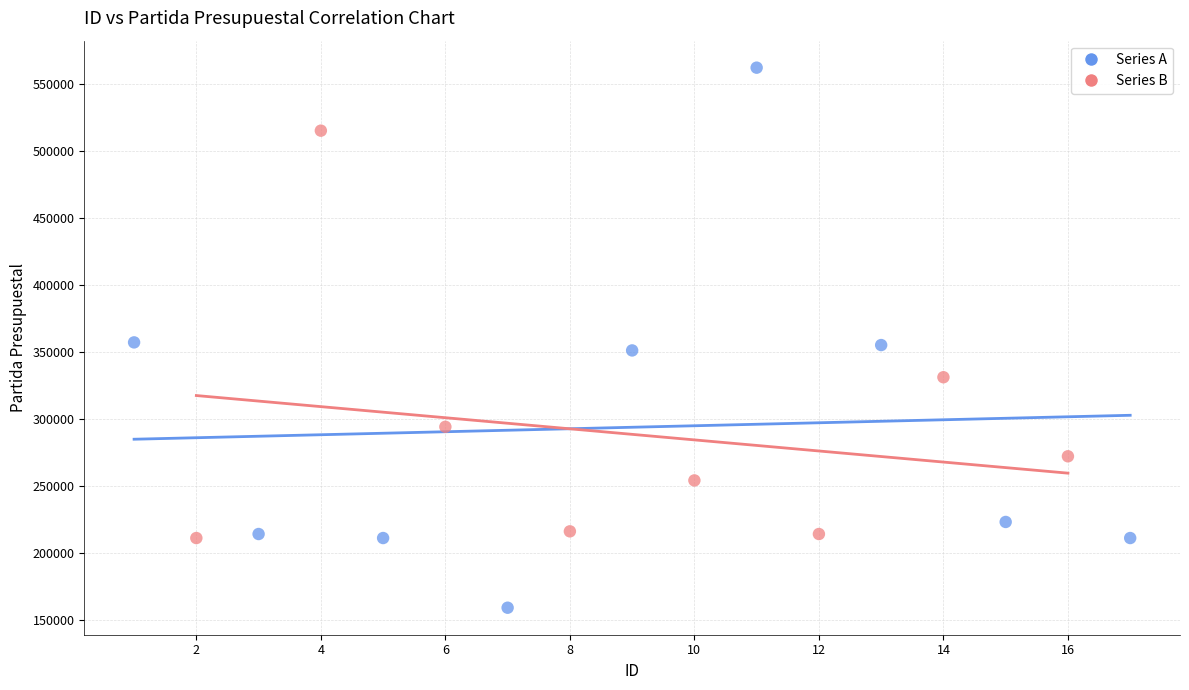

Which series contains the lowest Y value?

Series A